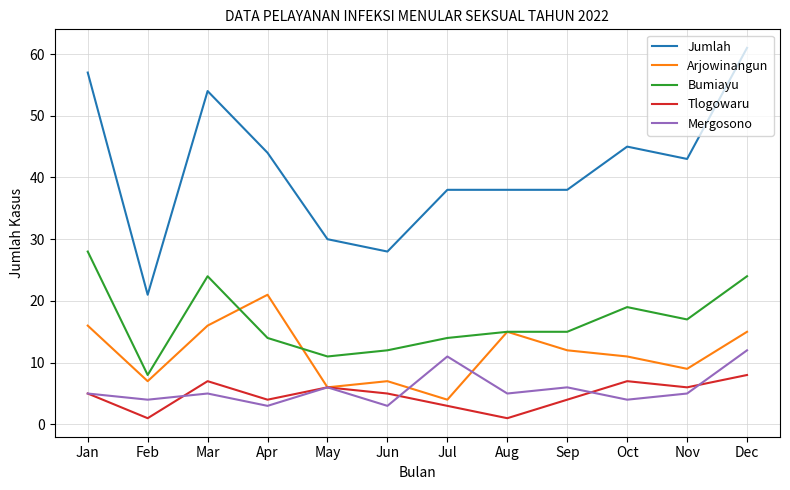

Is it true that Tlogowaru equals 7 at Oct?

True